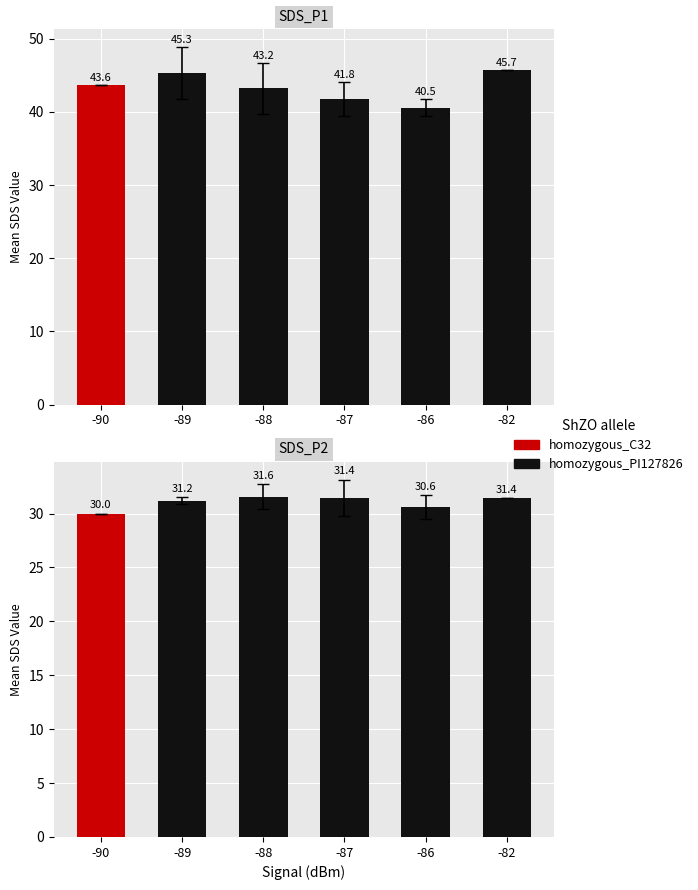

List the series in order of their peak value, lowest first.

SDS_P2, SDS_P1